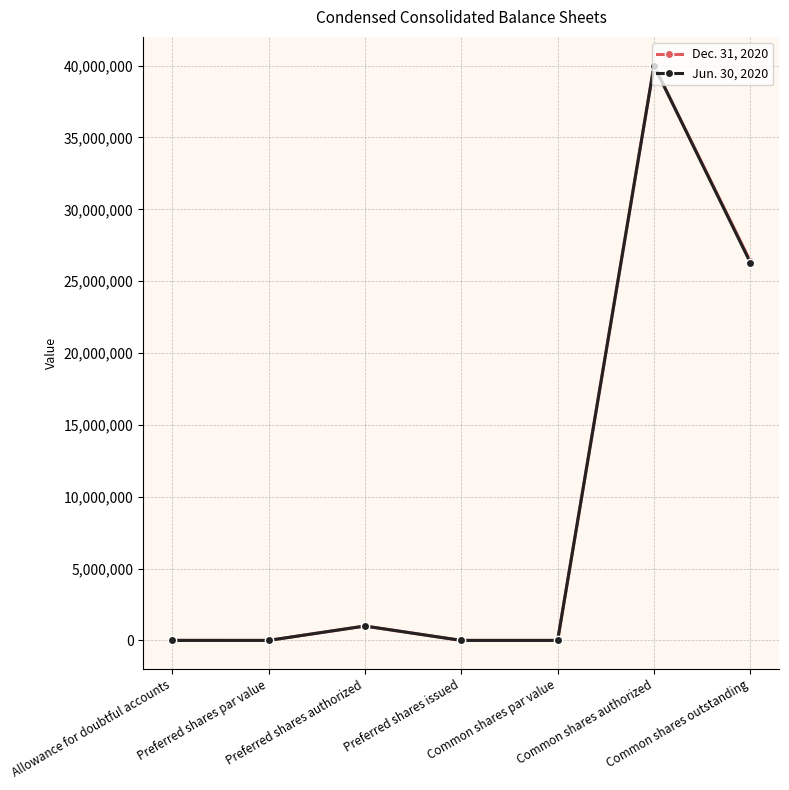

What is the label of the 7th point from the right?

Allowance for doubtful accounts